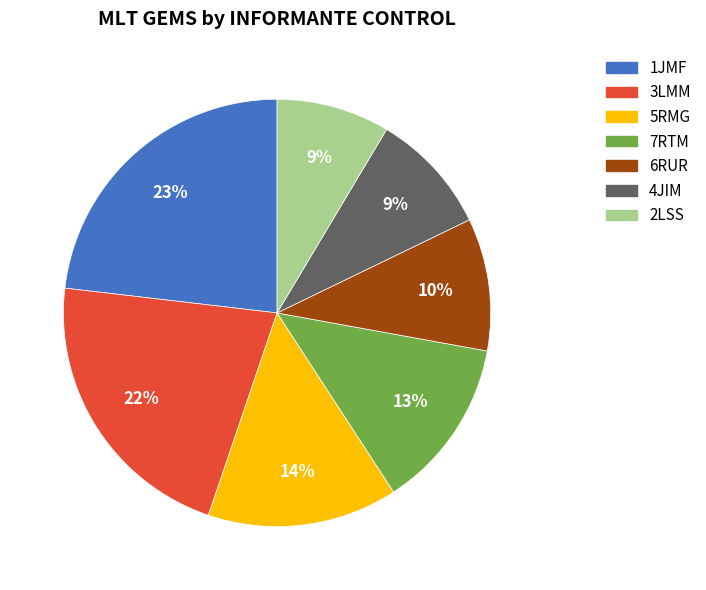

To the nearest percent, what percentage of the pie is 2LSS?

9%